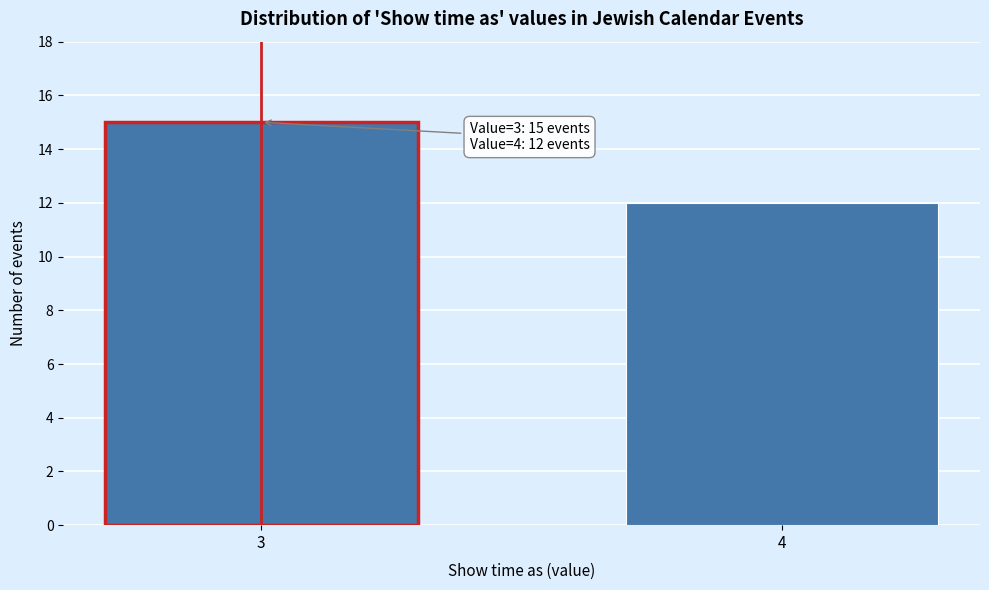

Reading right to left, list all the values displayed in this chart.

4=12	3=15